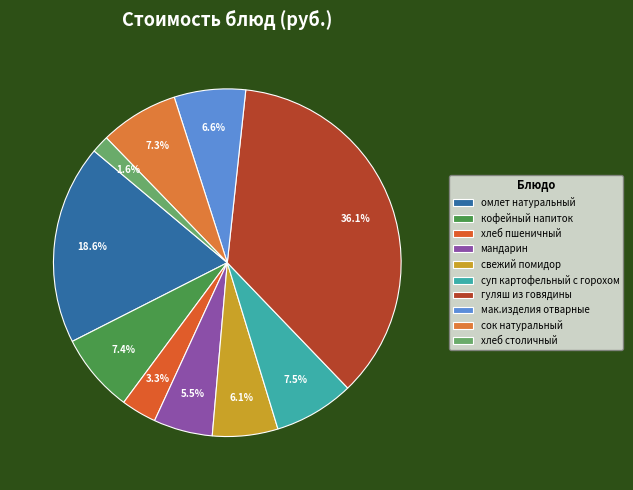

Combined, do свежий помидор and мандарин account for over 50%?

No